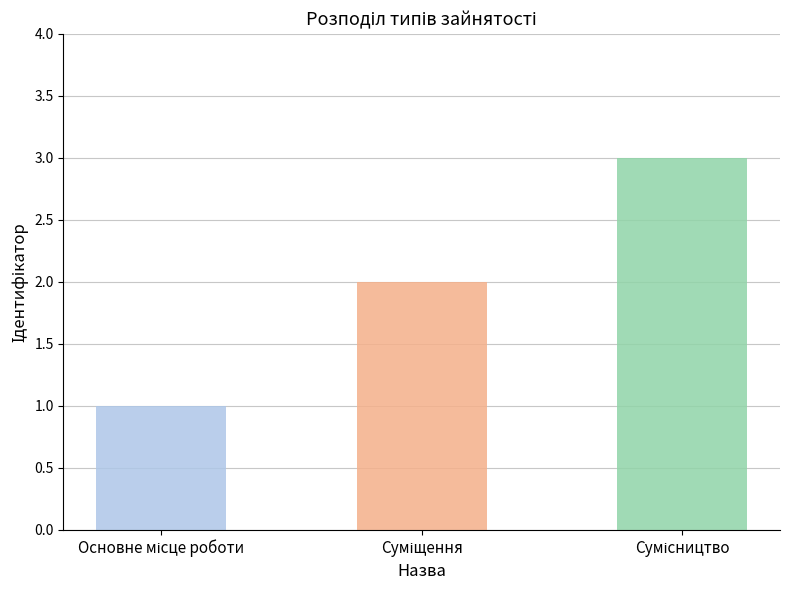

At which label does the data first exceed 2?

Сумісництво